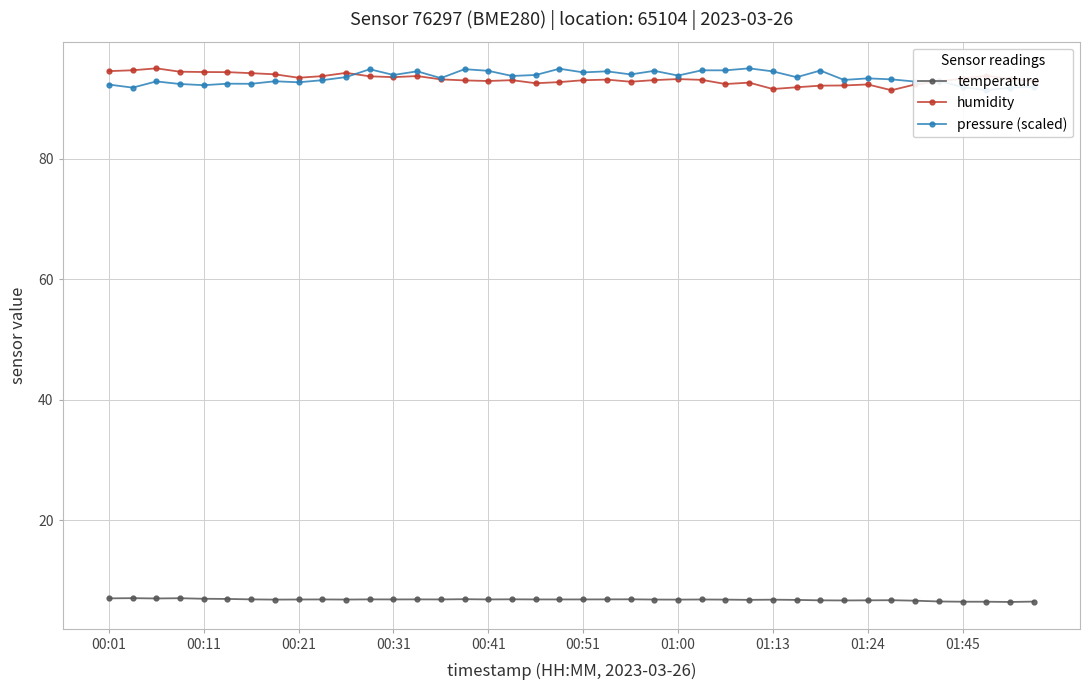

What are all the series names shown in the legend?

temperature, humidity, pressure (scaled)